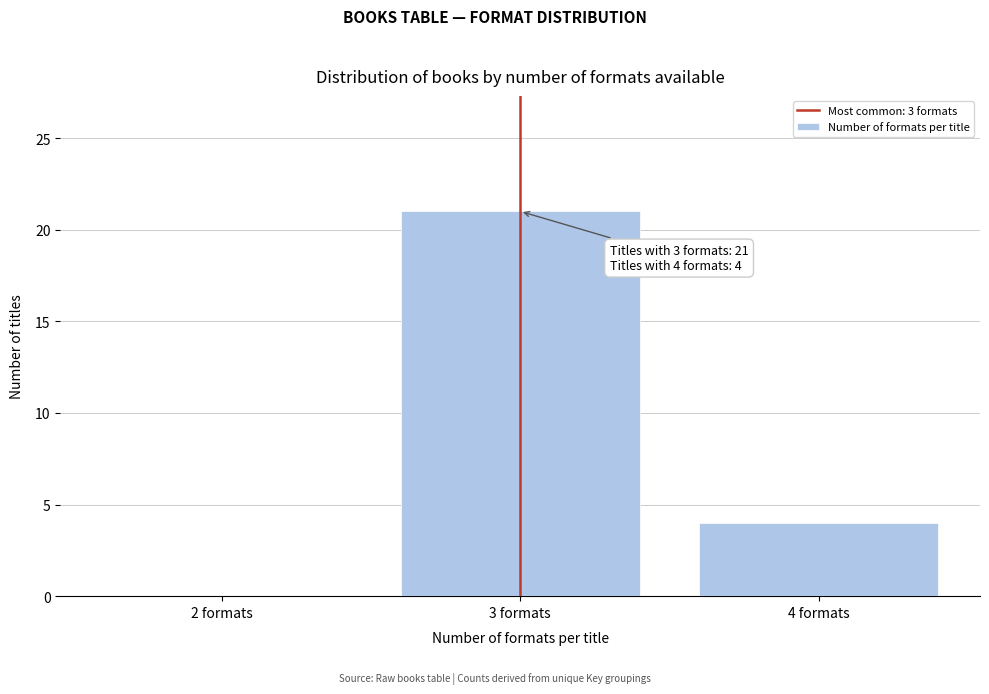

Reading right to left, transcribe all the data shown in this chart.

4 formats=4	3 formats=21	2 formats=0